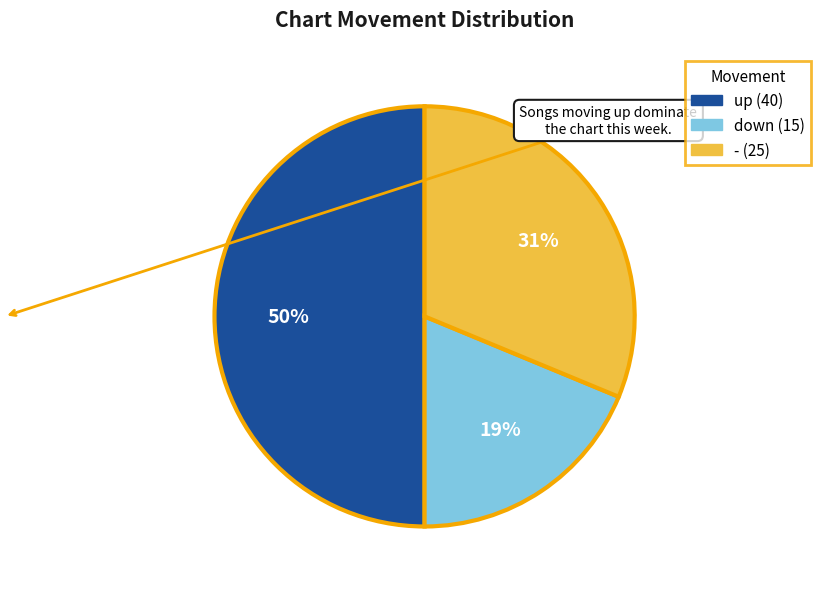

Count the number of slices in the pie.

3